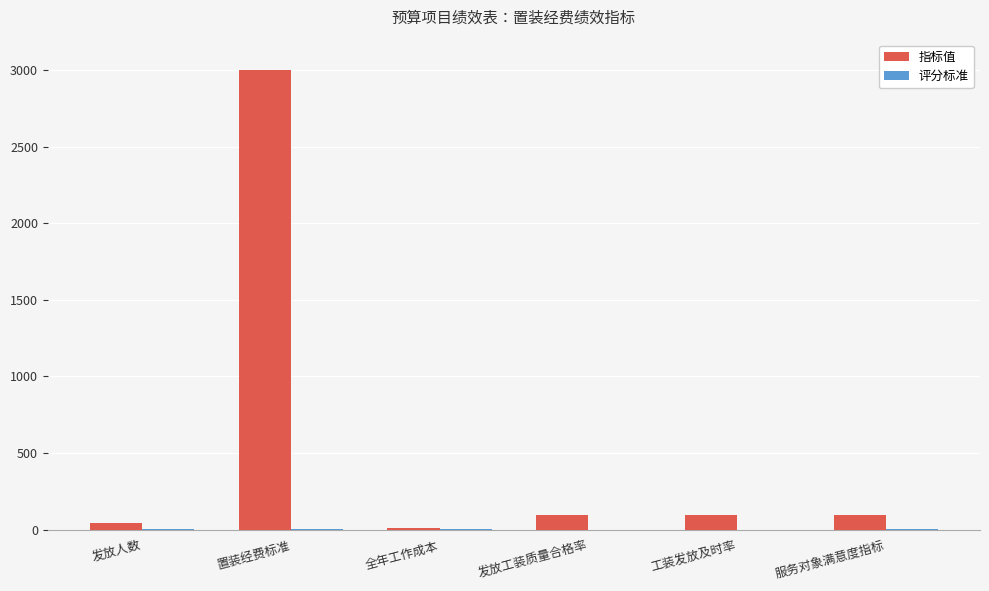

At which category is the sum across all series the highest?

置装经费标准